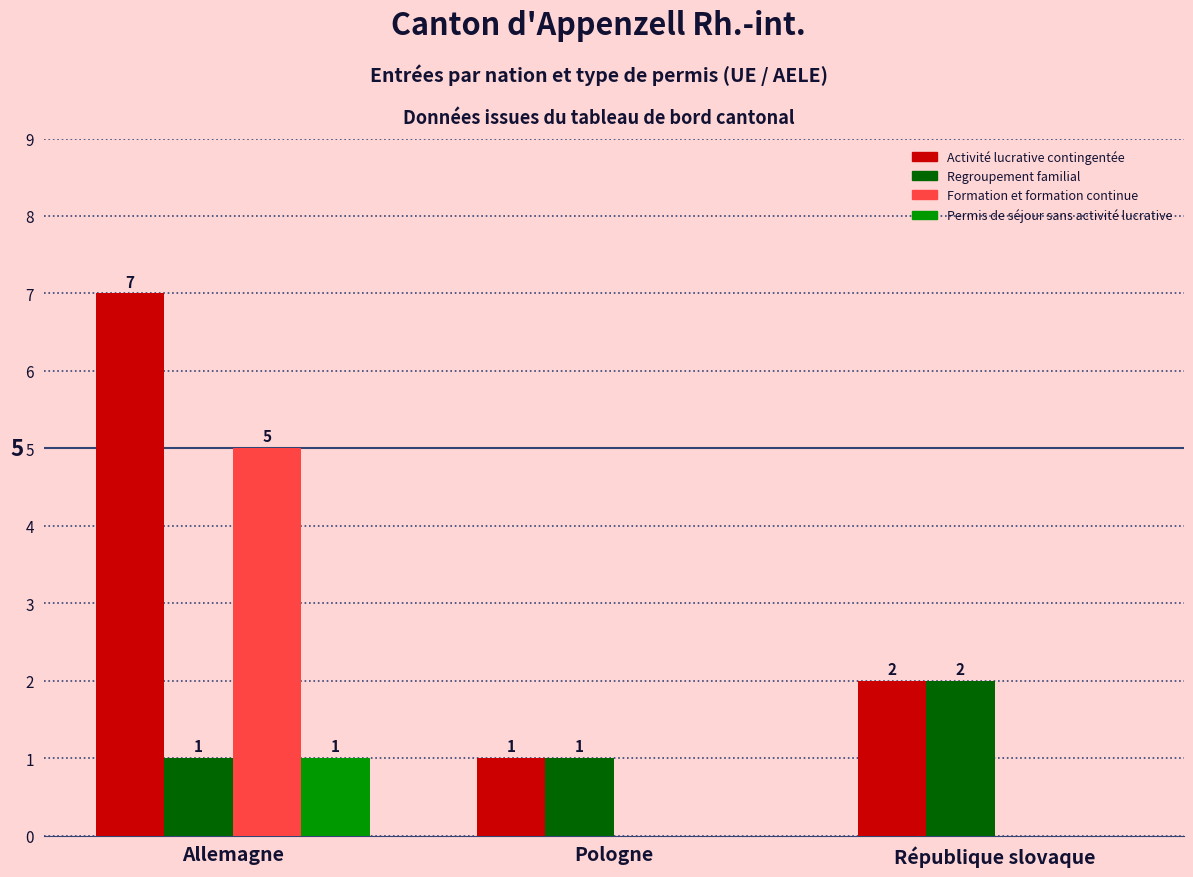

Reading left to right, transcribe all the data shown in this chart.

Activité lucrative contingentée: Allemagne=7	Pologne=1	République slovaque=2
Regroupement familial: Allemagne=1	Pologne=1	République slovaque=2
Formation et formation continue: Allemagne=5	Pologne=0	République slovaque=0
Permis de séjour sans activité lucrative: Allemagne=1	Pologne=0	République slovaque=0